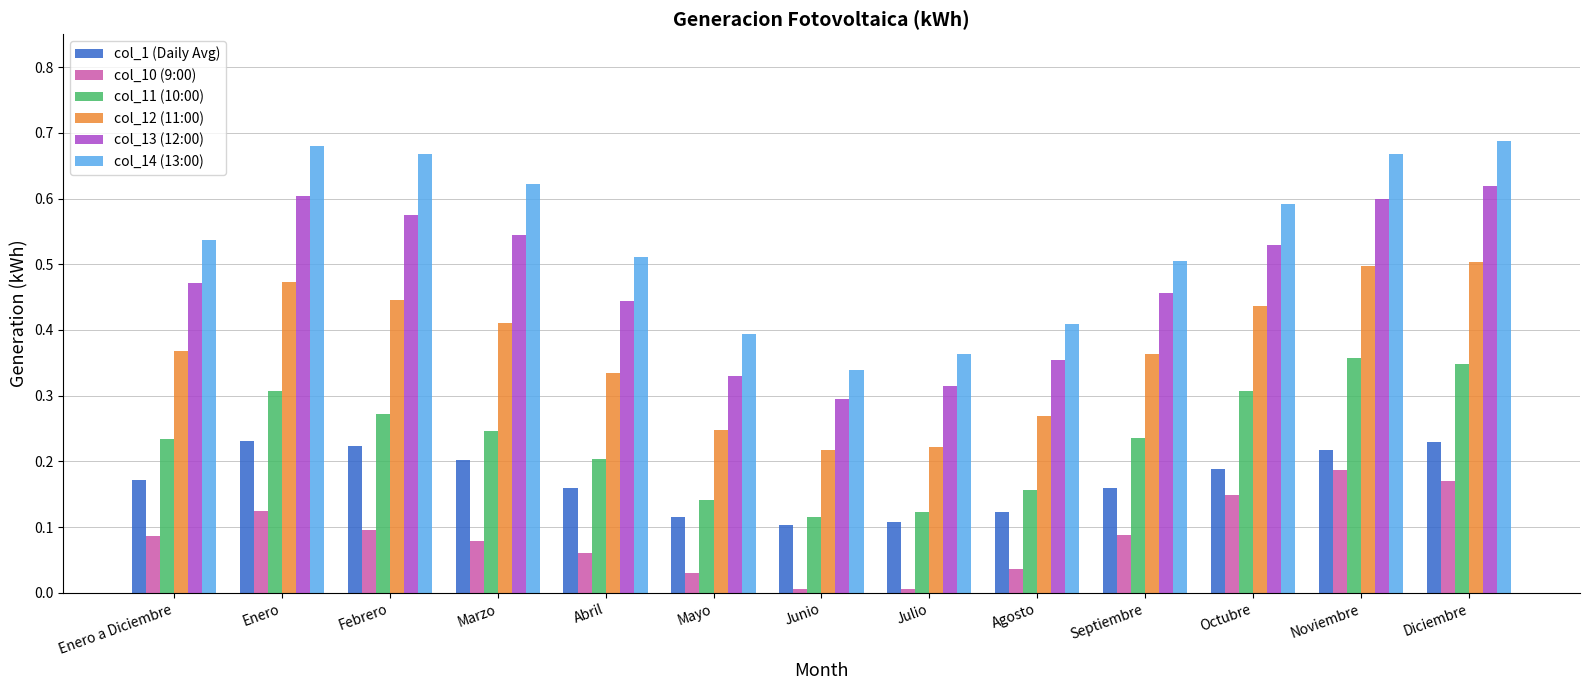

Rank the series by their maximum value, from lowest to highest.

col_10 (9:00), col_1 (Daily Avg), col_11 (10:00), col_12 (11:00), col_13 (12:00), col_14 (13:00)